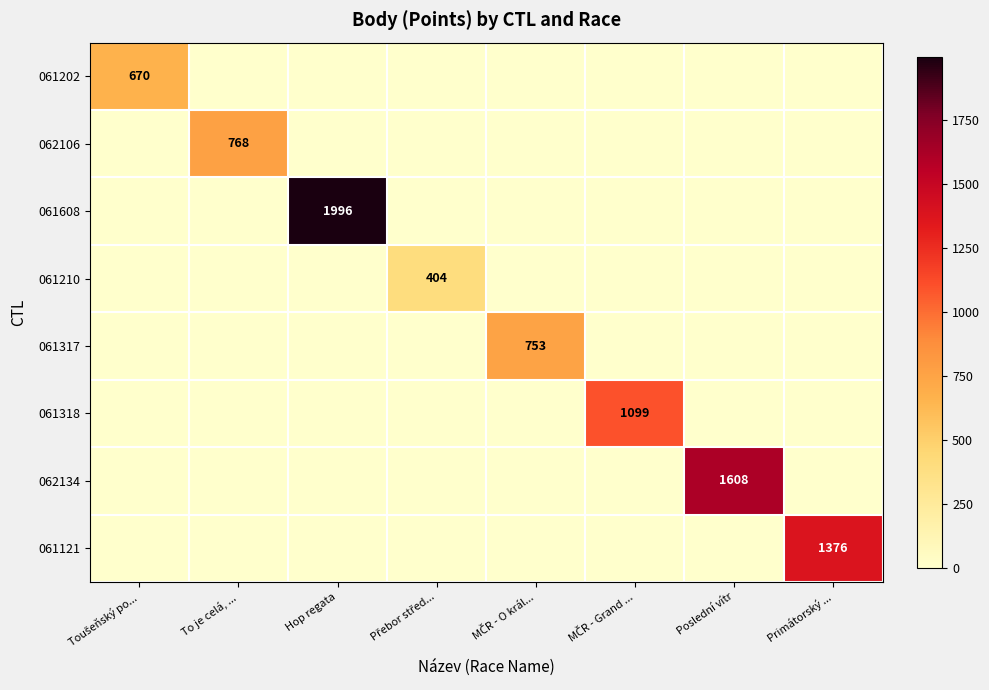

The 062106 series shows 768 at To je celá, .... True or false?

True